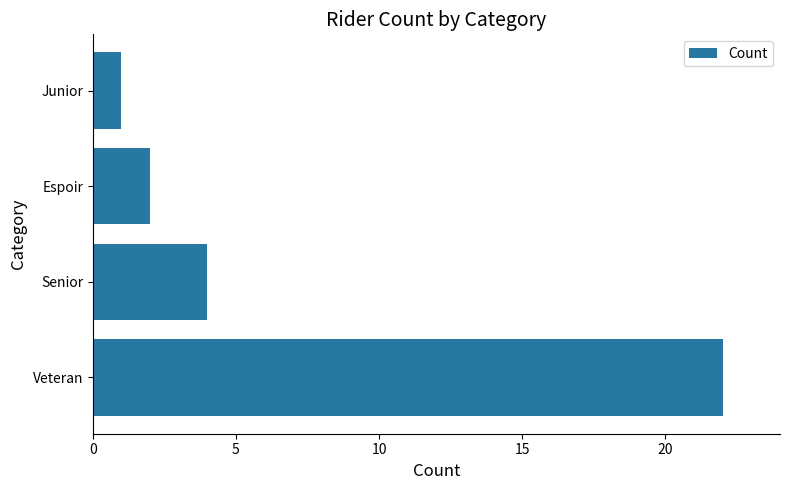

What is the change in value from Veteran to Espoir?

-20